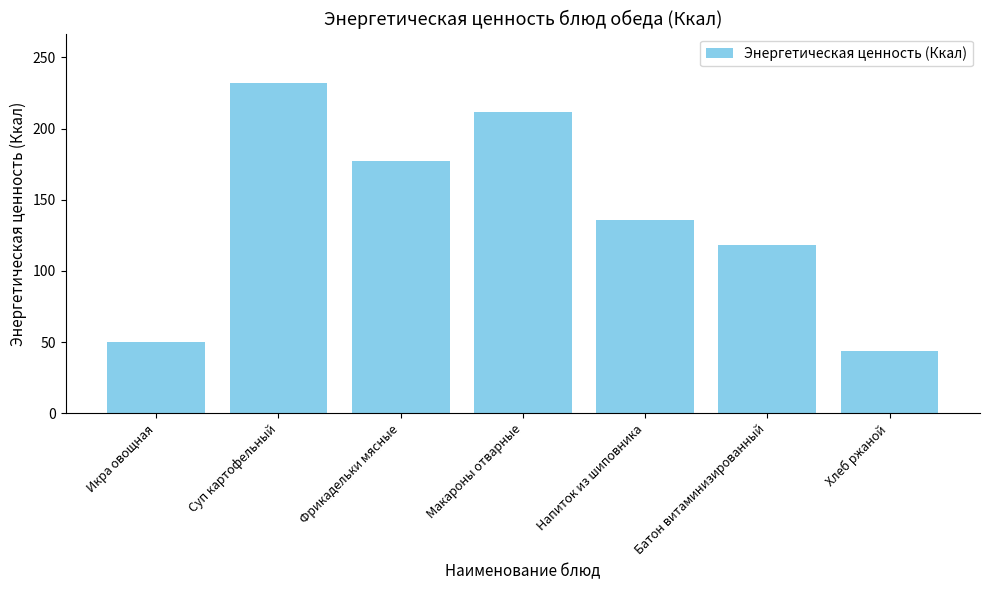

What is the smallest value displayed?

44